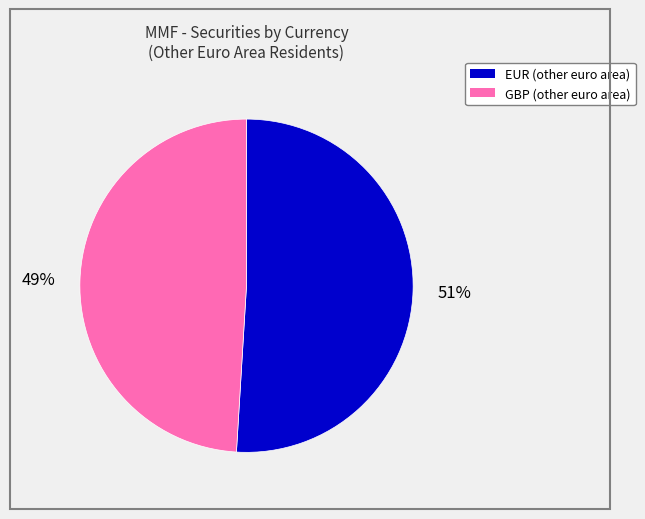

True or false: GBP (other euro area) accounts for 59% of the total.

False